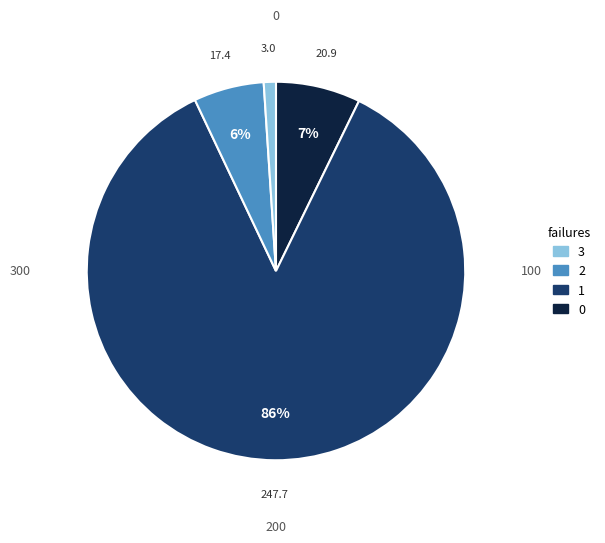

To the nearest percent, what is the difference between the largest and smallest slice percentages?

85%